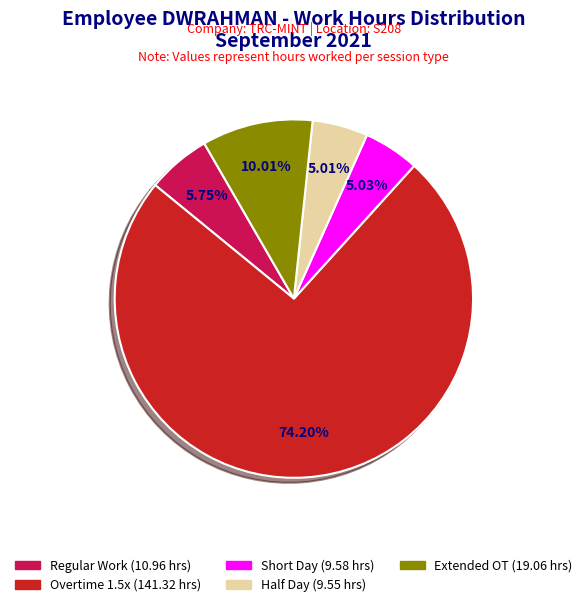

Is there any slice that represents more than half of the pie?

Yes